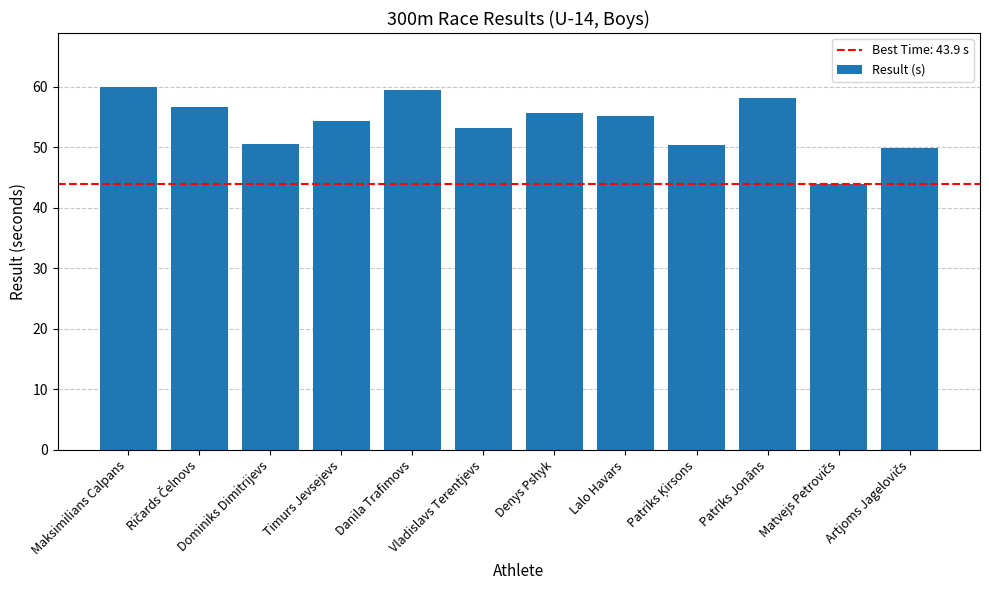

The value at Dominiks Dimitrijevs is 50.5. True or false?

True